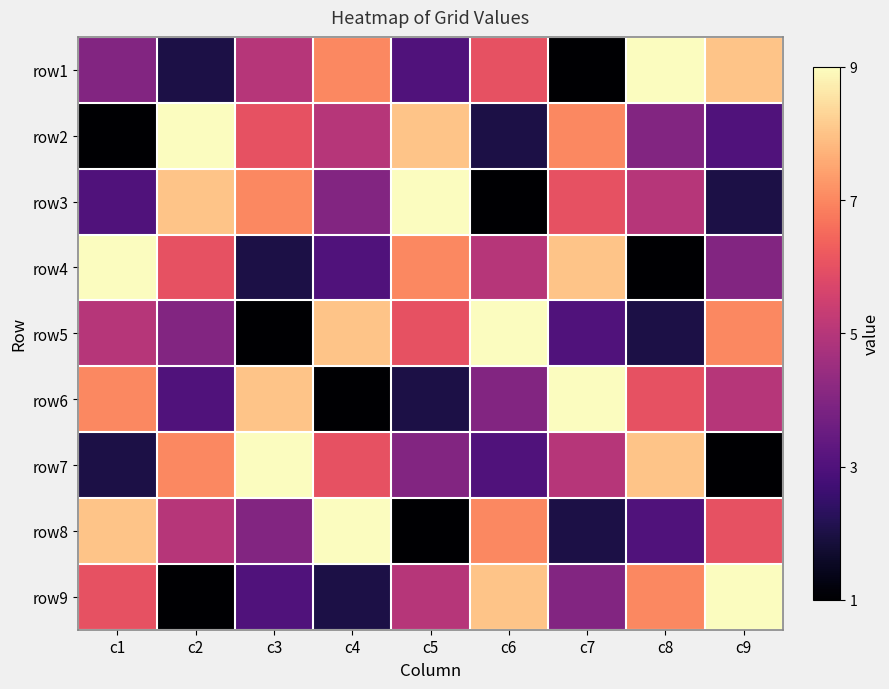

At which category is the sum across all series the highest?

c1